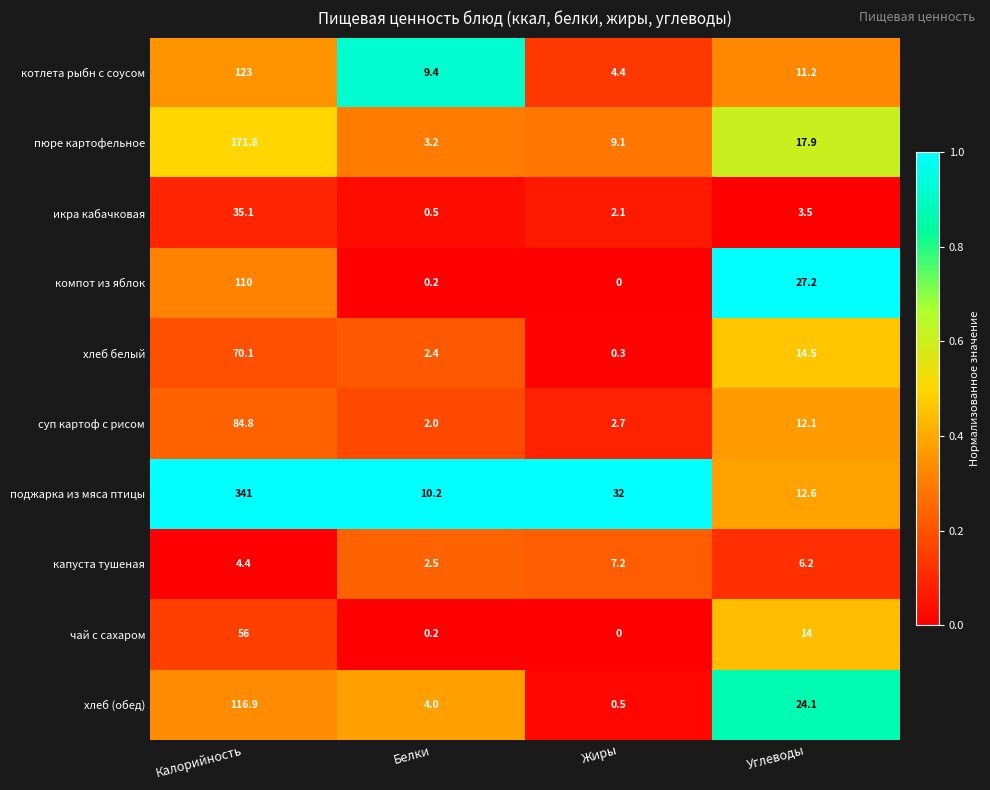

What is the total value across all series at Углеводы?

143.3